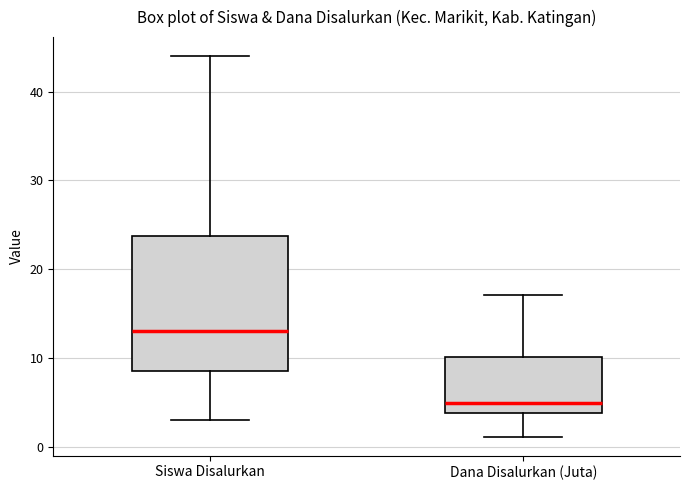

Where is the upper edge of the box for Dana Disalurkan (Juta) on the y-axis? The values are not printed on the chart, so give them approximately, as read against the axis.

10